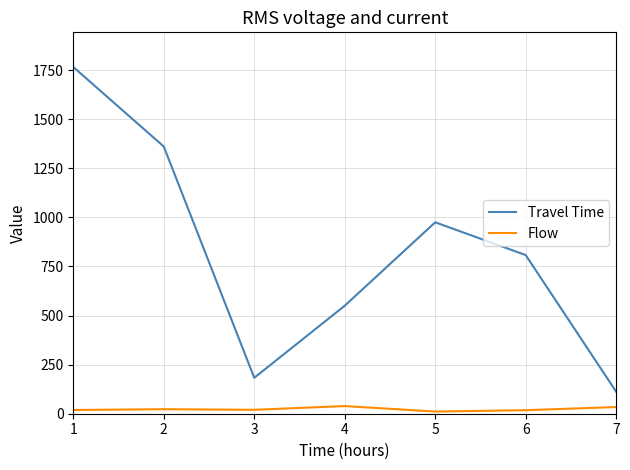

What is the difference between the Travel Time values at 4 and 5?

425